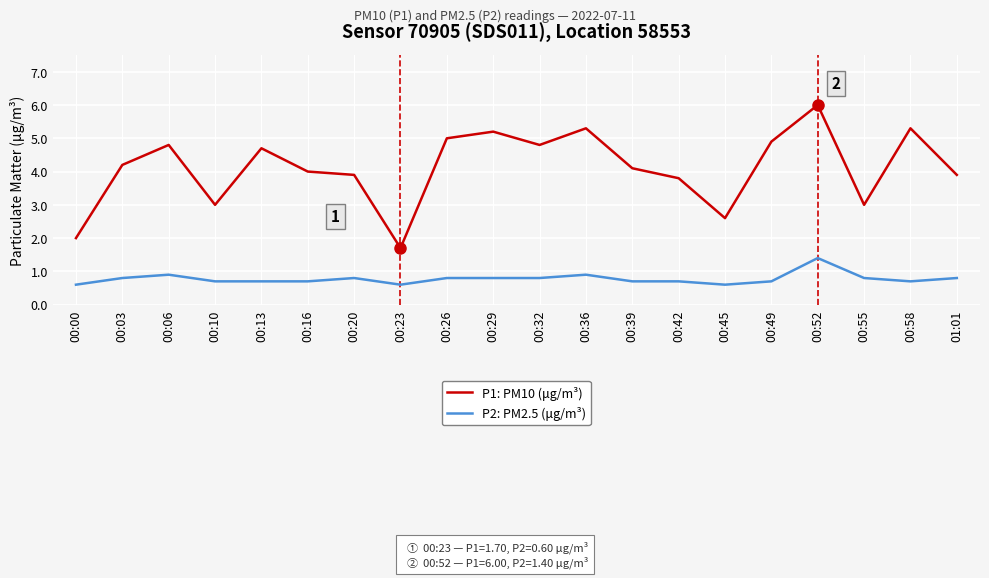

Reading left to right, transcribe all the data shown in this chart.

P1: PM10 (μg/m³): 2.0	4.2	4.8	3.0	4.7	4.0	3.9	1.7	5.0	5.2	4.8	5.3	4.1	3.8	2.6	4.9	6.0	3.0	5.3	3.9
P2: PM2.5 (μg/m³): 0.6	0.8	0.9	0.7	0.7	0.7	0.8	0.6	0.8	0.8	0.8	0.9	0.7	0.7	0.6	0.7	1.4	0.8	0.7	0.8